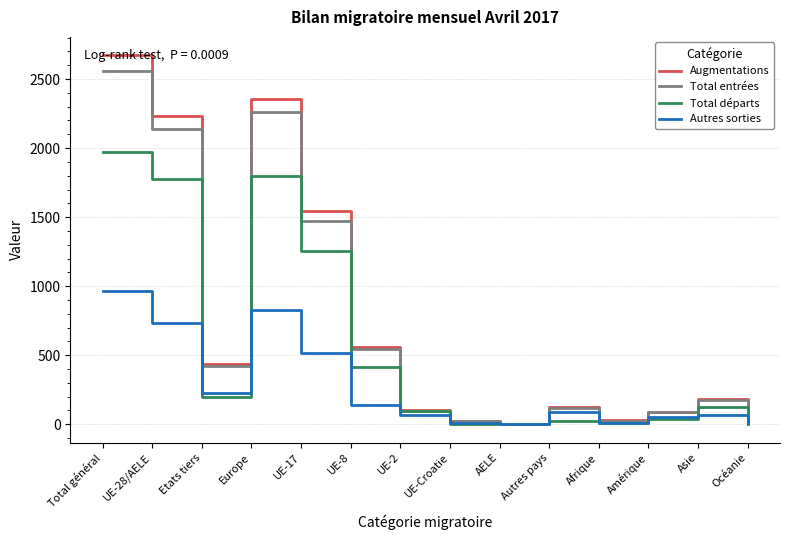

Is this an area chart (filled region under the line)?

No